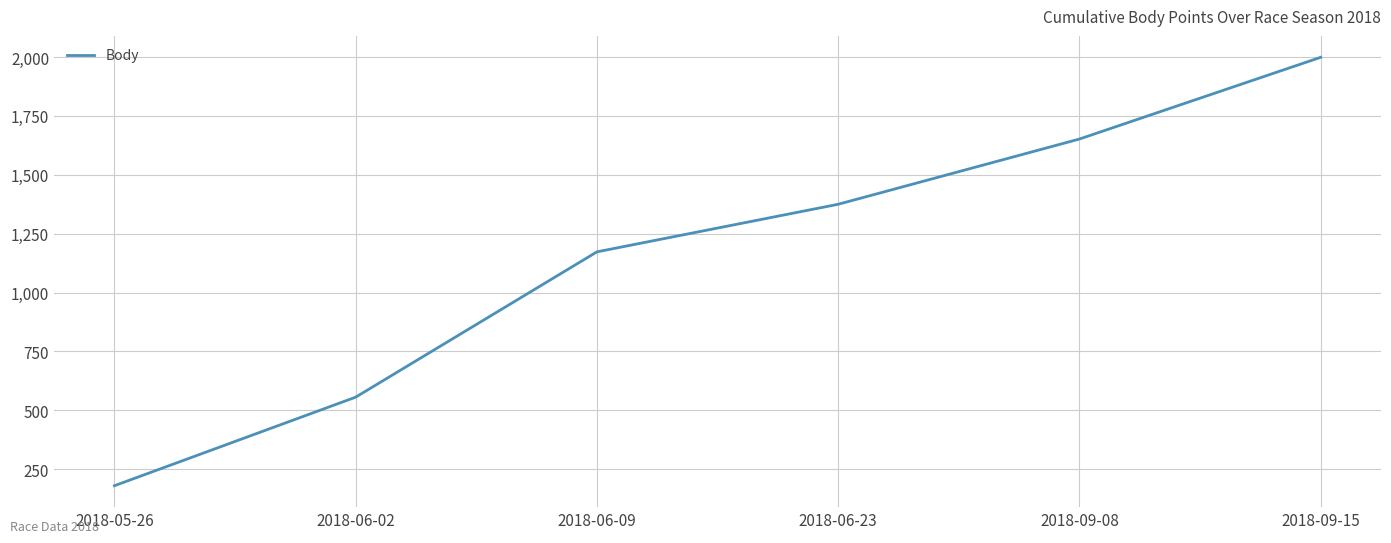

What is the change in value from 2018-05-26 to 2018-06-23?

+1195